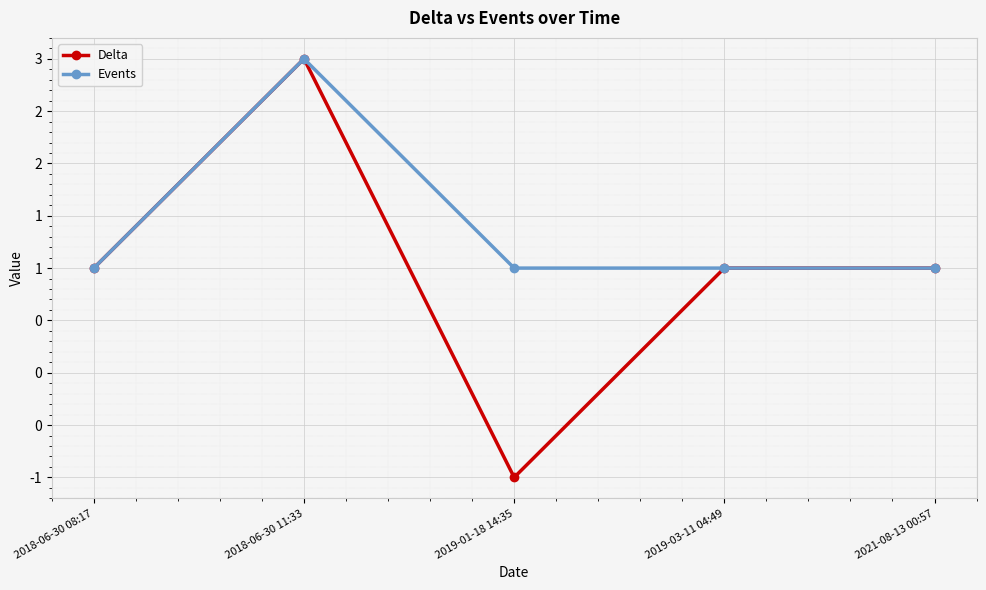

In Events, how many points are higher than both neighbors (excluding endpoints)?

1